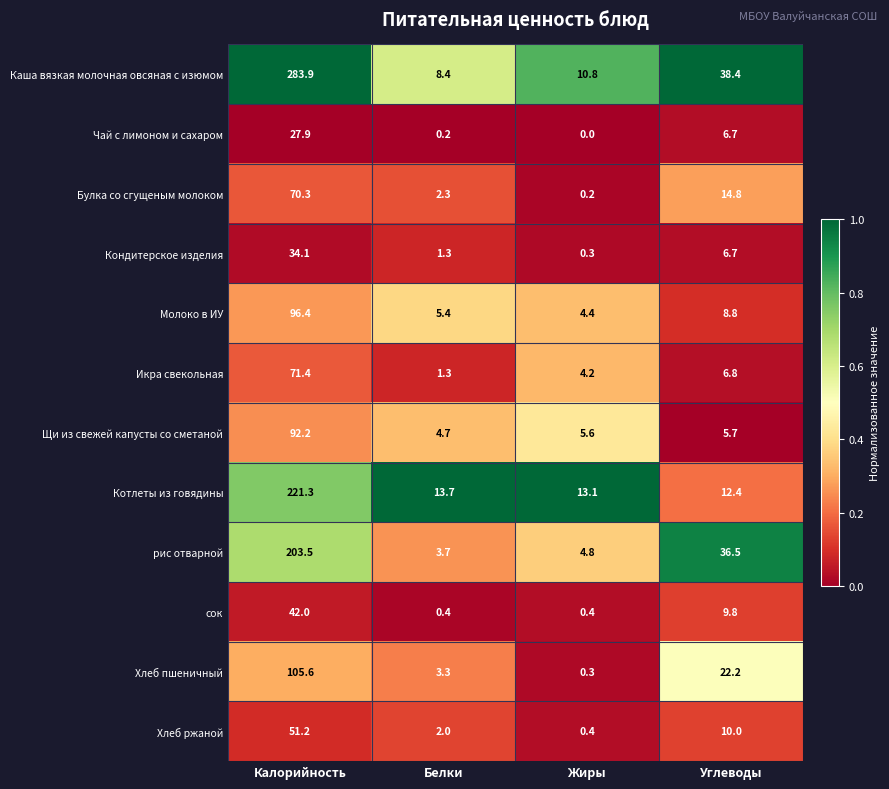

Which series has the largest total across all categories?

Каша вязкая молочная овсяная с изюмом